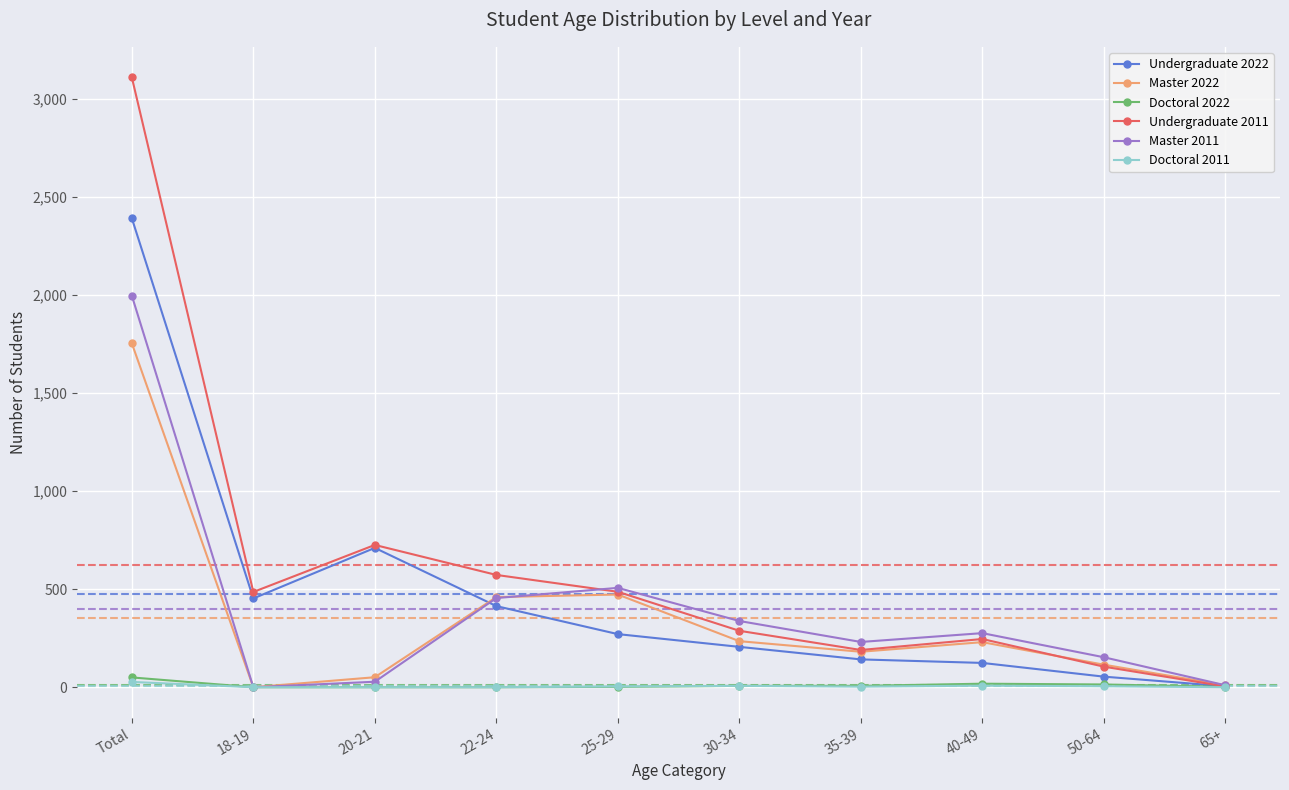

How many interior local peaks does the Undergraduate 2011 series have?

2